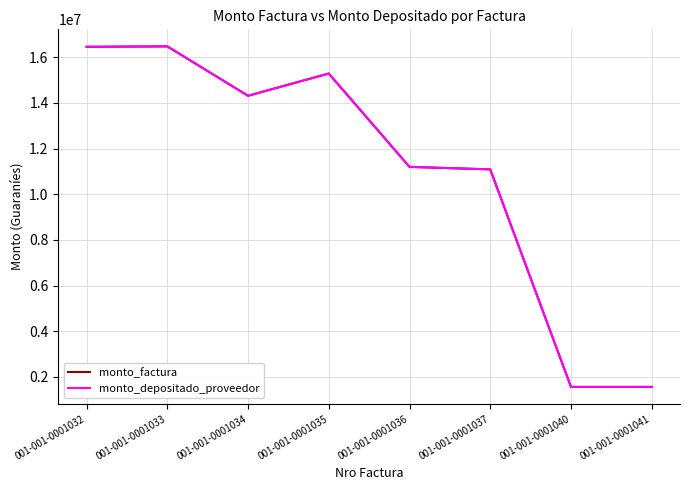

Reading right to left, extract all data points from this chart.

monto_factura: 001-001-0001041=1560000	001-001-0001040=1560000	001-001-0001037=11090000	001-001-0001036=11200000	001-001-0001035=15290000	001-001-0001034=14315000	001-001-0001033=16480000	001-001-0001032=16460000
monto_depositado_proveedor: 001-001-0001041=1560000	001-001-0001040=1560000	001-001-0001037=11090000	001-001-0001036=11200000	001-001-0001035=15290000	001-001-0001034=14315000	001-001-0001033=16480000	001-001-0001032=16460000